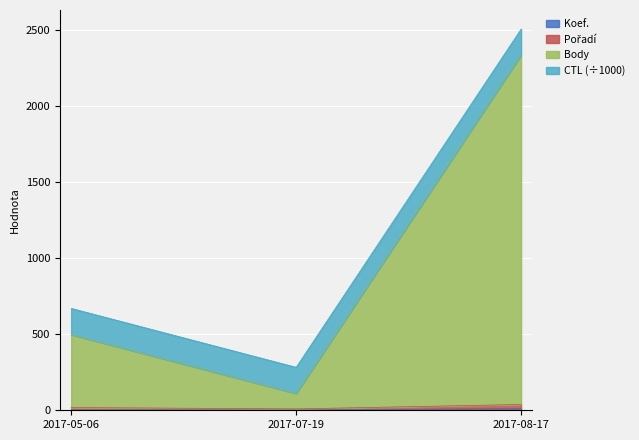

What is the difference between the Body values at 2017-05-06 and 2017-07-19?

387.0